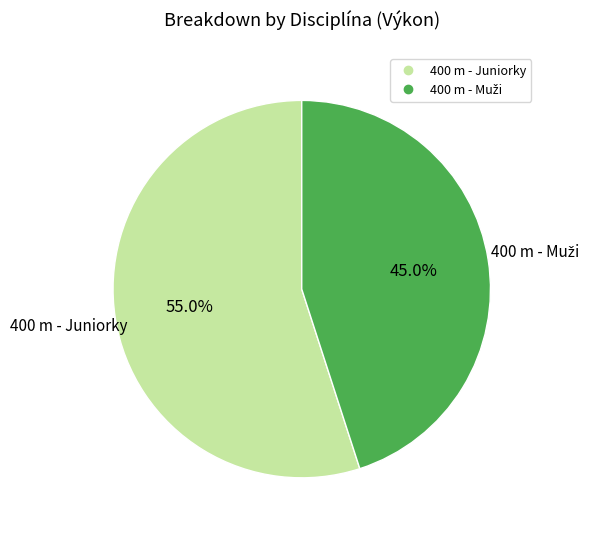

What percentage is NOT represented by 400 m - Juniorky?

45.0%